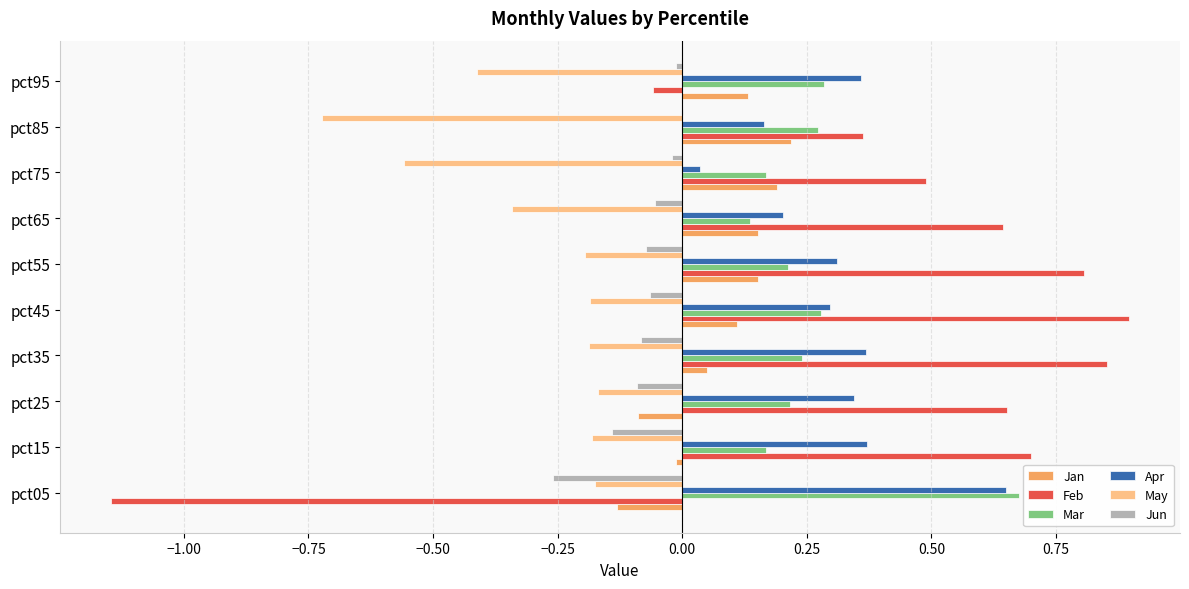

The Feb series shows 0.3 at pct15. True or false?

False